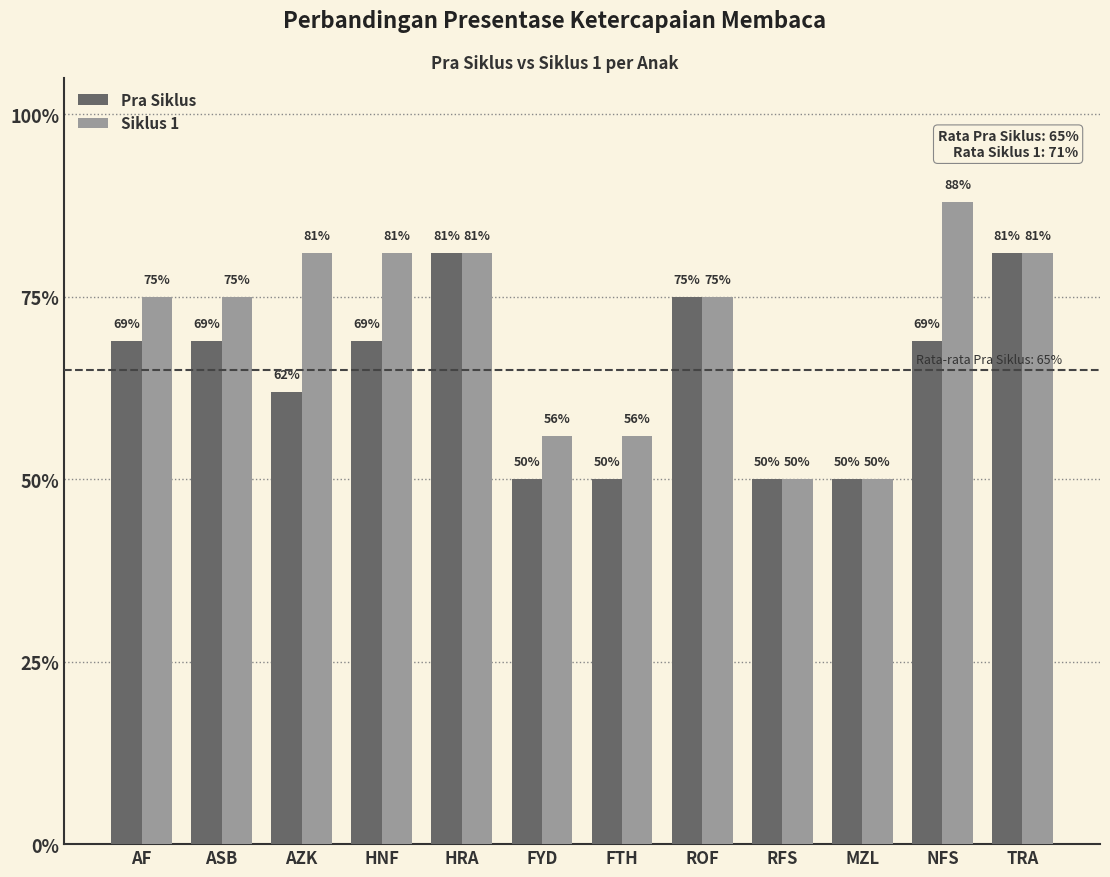

What are all the series names shown in the legend?

Pra Siklus, Siklus 1